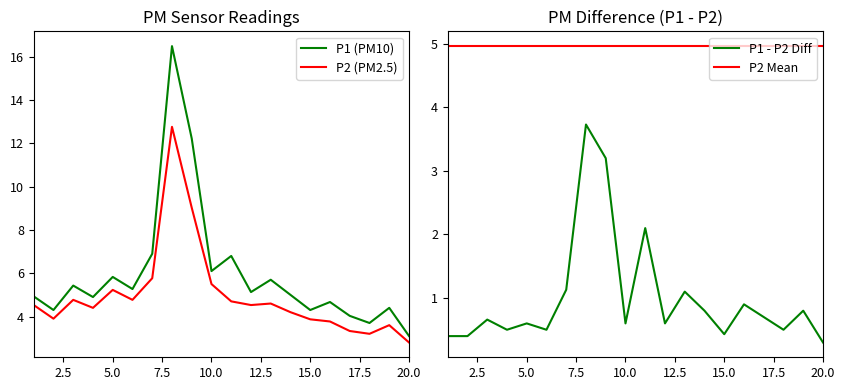

At how many categories does at least one series exceed 9?

2